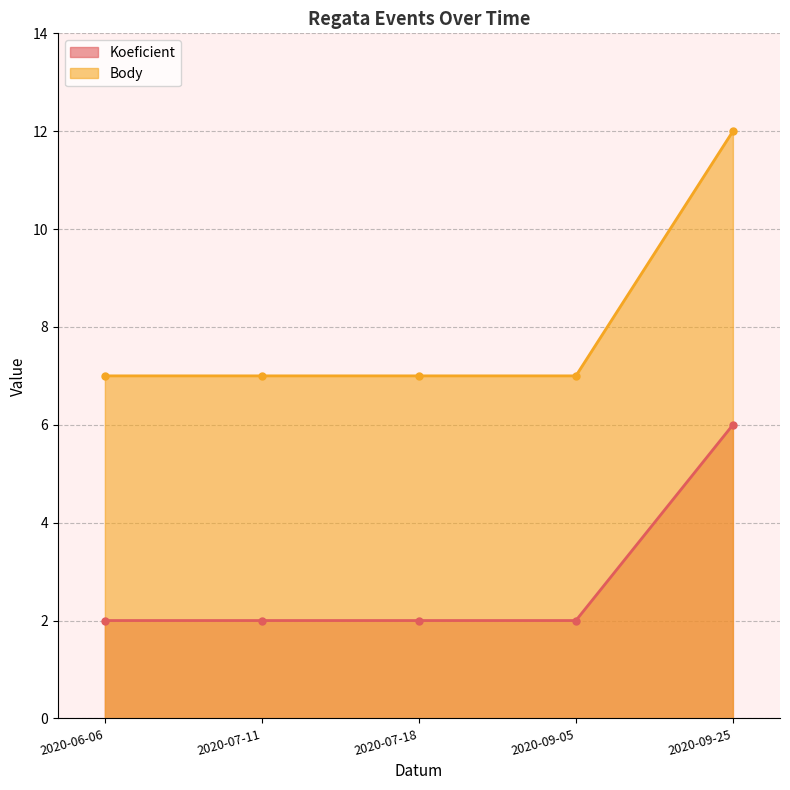

What is the difference between the Koeficient (line) values at 2020-09-05 and 2020-09-25?

4